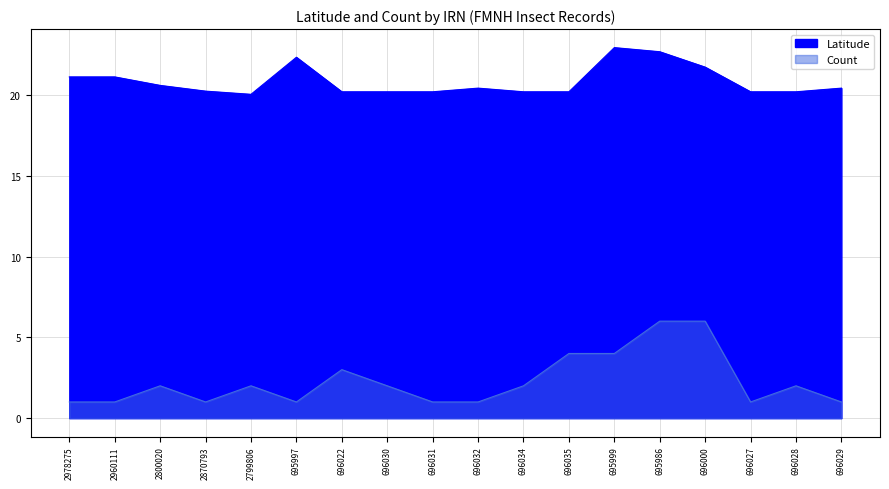

List the labels in order of Count value, smallest first.

2978275, 2960111, 2870793, 695997, 696031, 696032, 696027, 696029, 2800020, 2799806, 696030, 696034, 696028, 696022, 696035, 695999, 695986, 696000